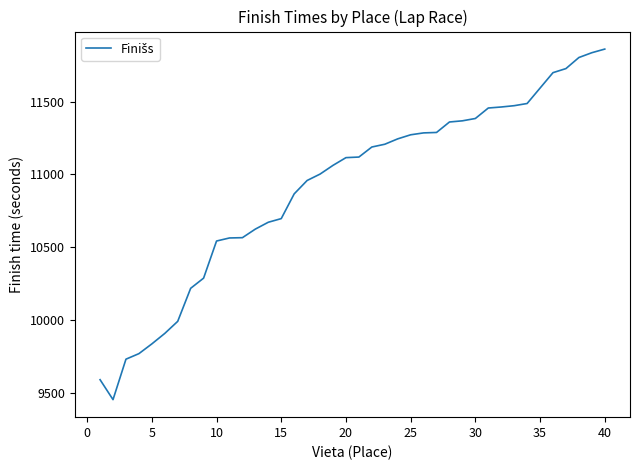

What is the difference between the maximum and minimum values?

2409